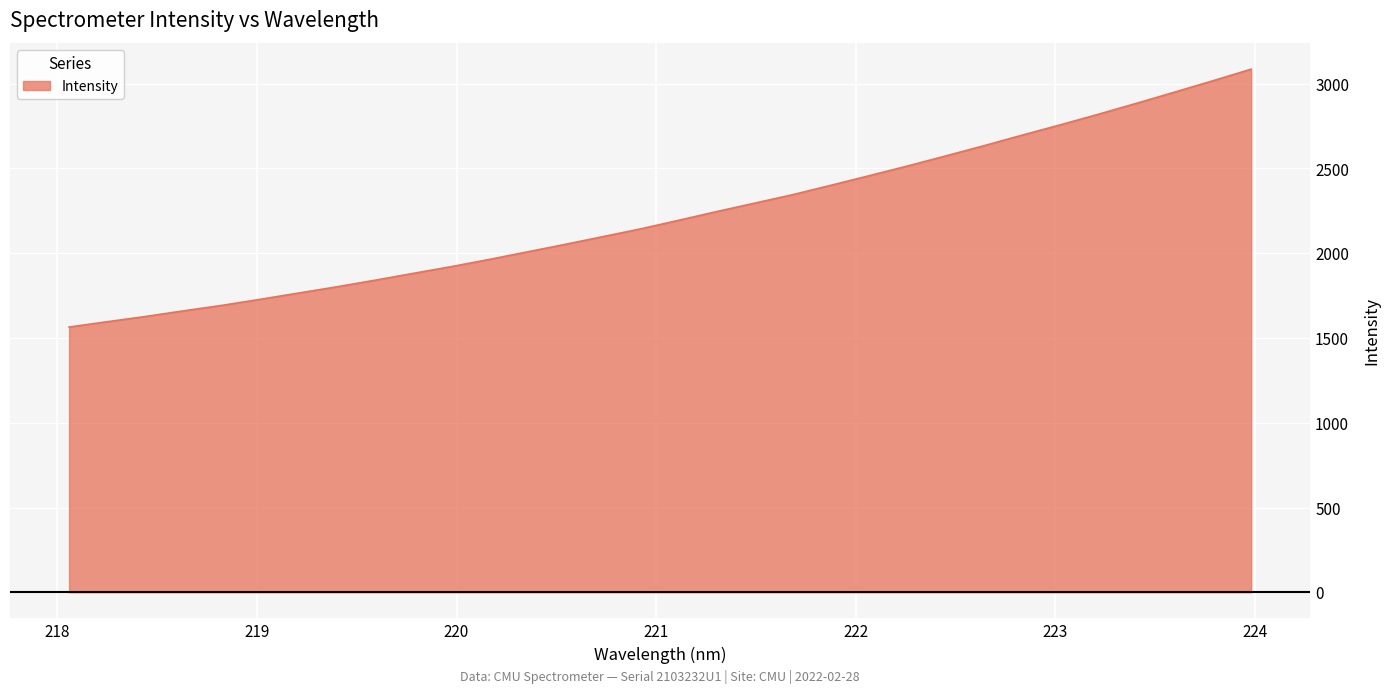

Does the chart display data point markers on the line(s)?

No